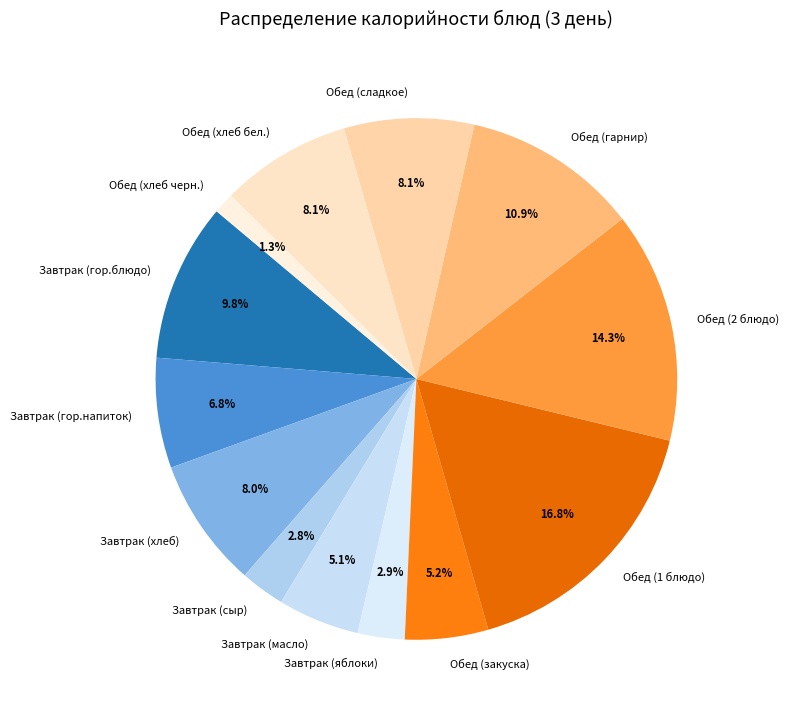

Which category has the biggest portion of the pie?

Обед (1 блюдо)